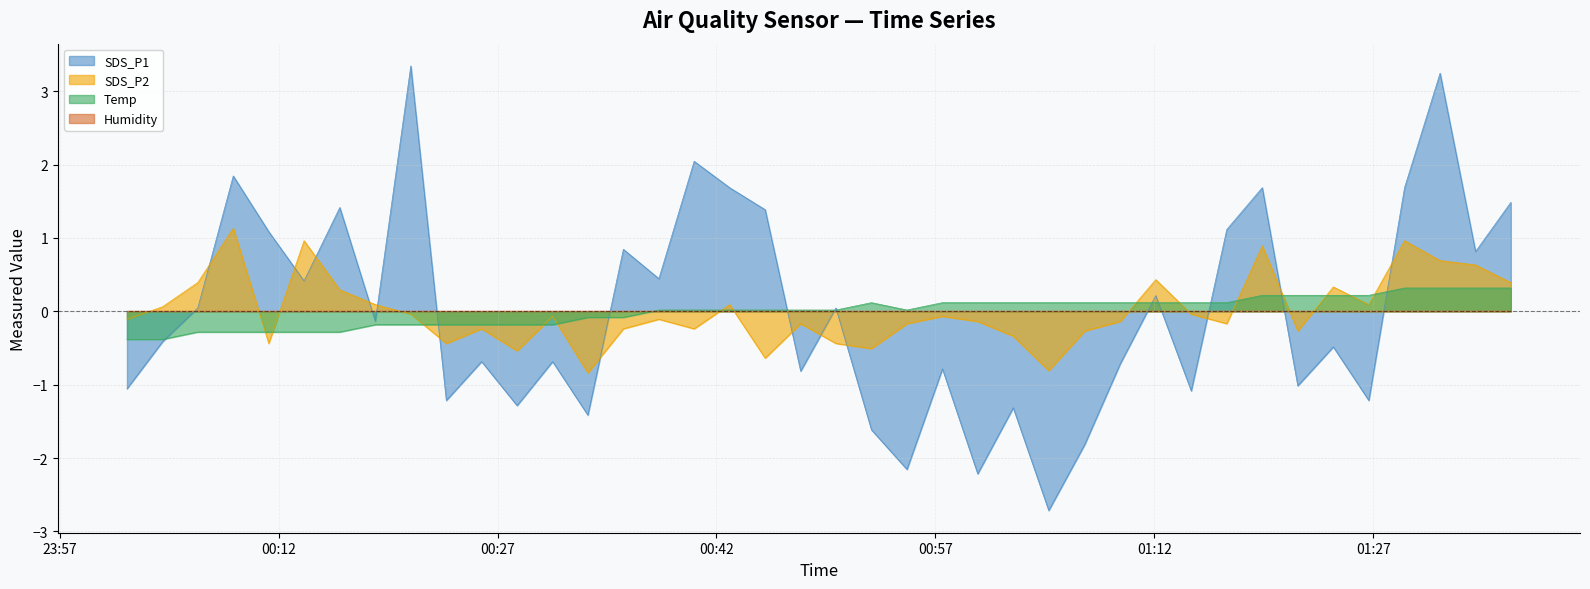

At which label does SDS_P1 reach its minimum?

2024/01/22 01:04:46